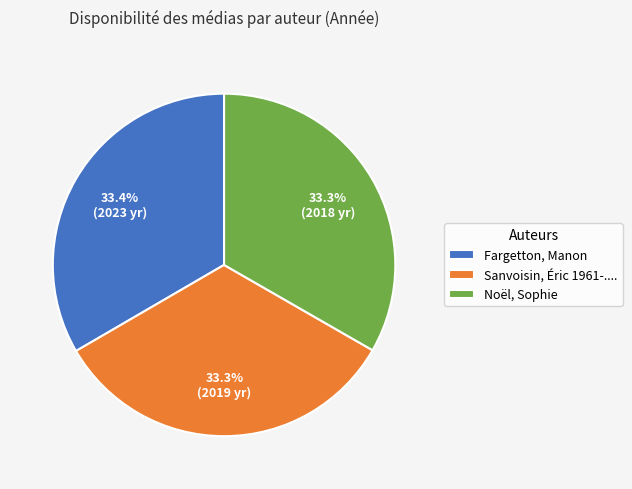

Is there any slice that represents more than half of the pie?

No